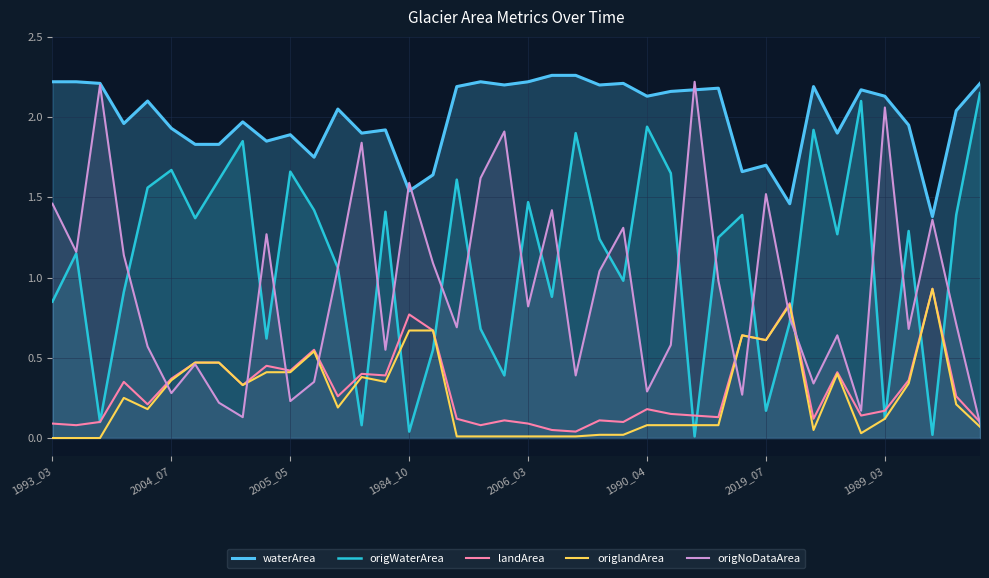

At how many categories does at least one series exceed 0?

40